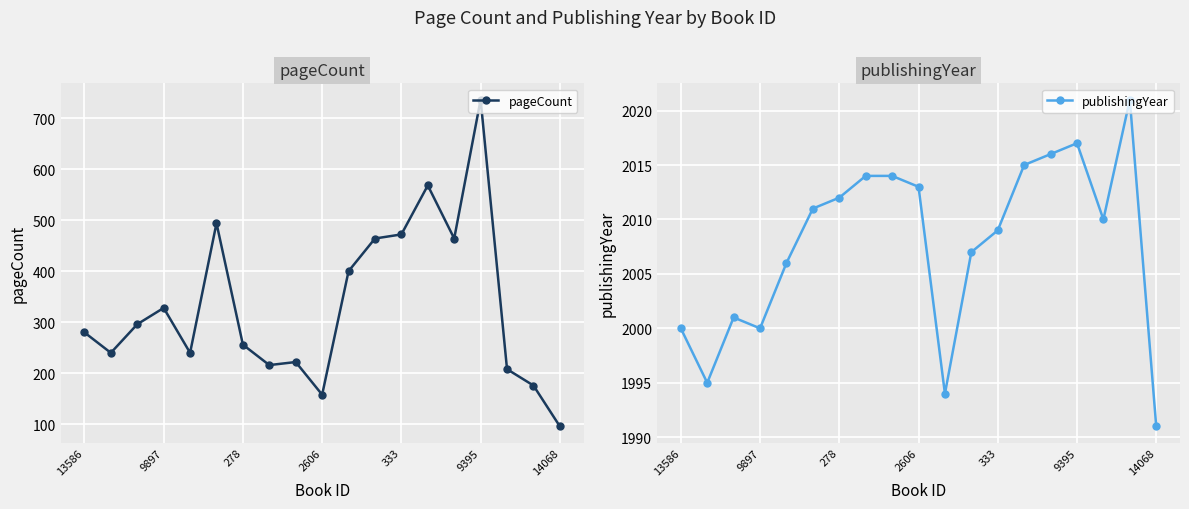

Where is the first local maximum for pageCount?

9897